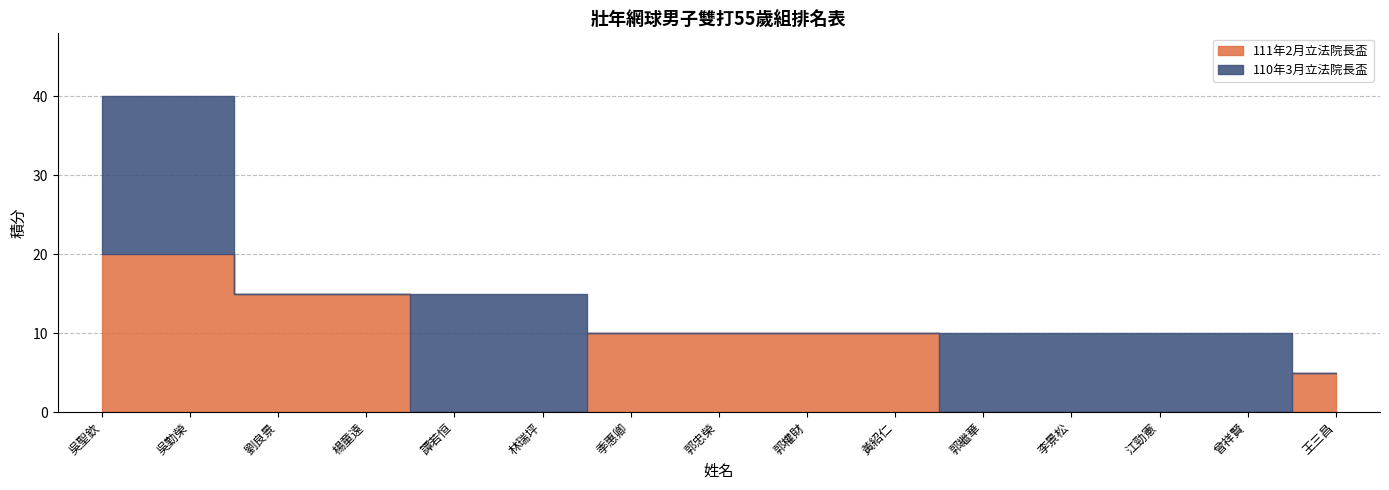

Which series ends up on top after the final intersection of 110年3月立法院長盃 and 111年2月立法院長盃?

111年2月立法院長盃